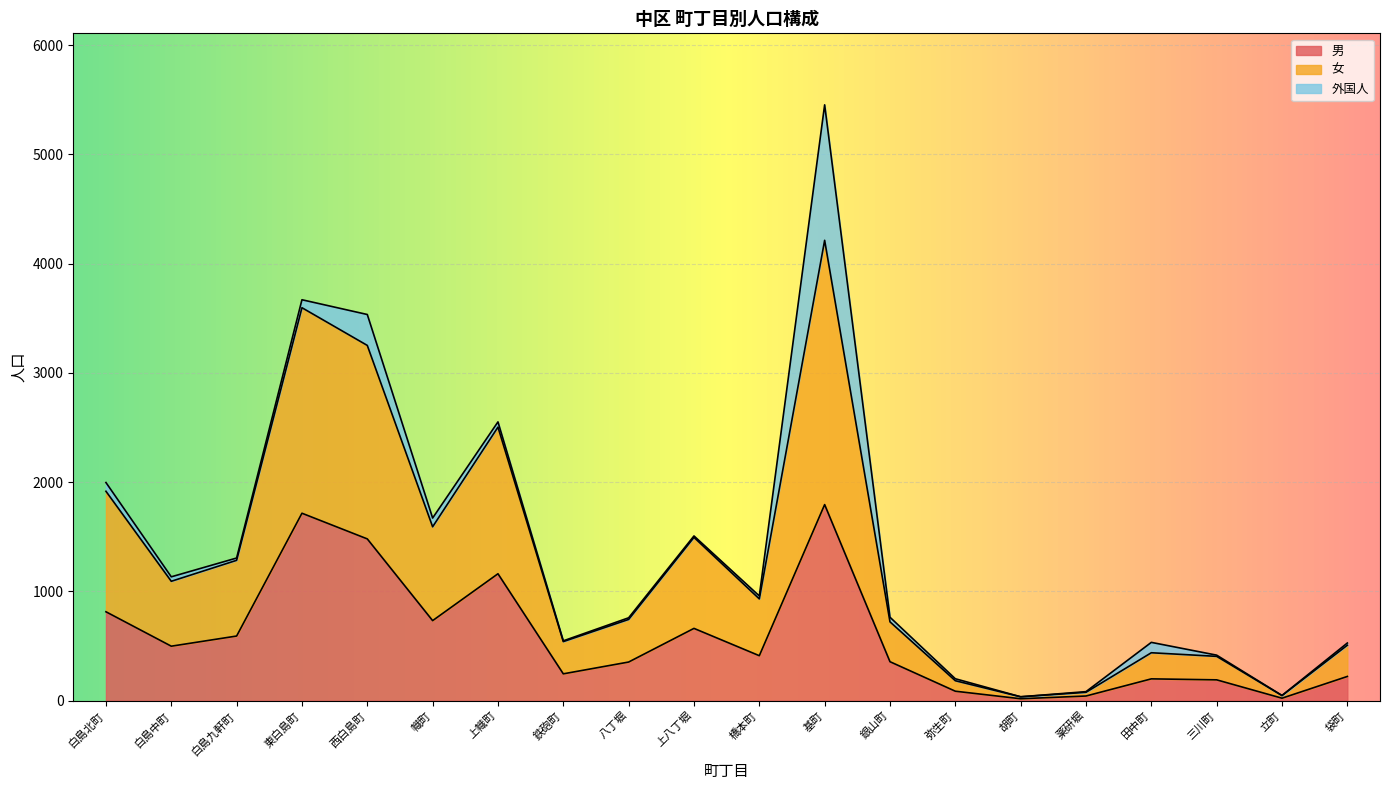

The value of 女 at 基町 is 4214. True or false?

True